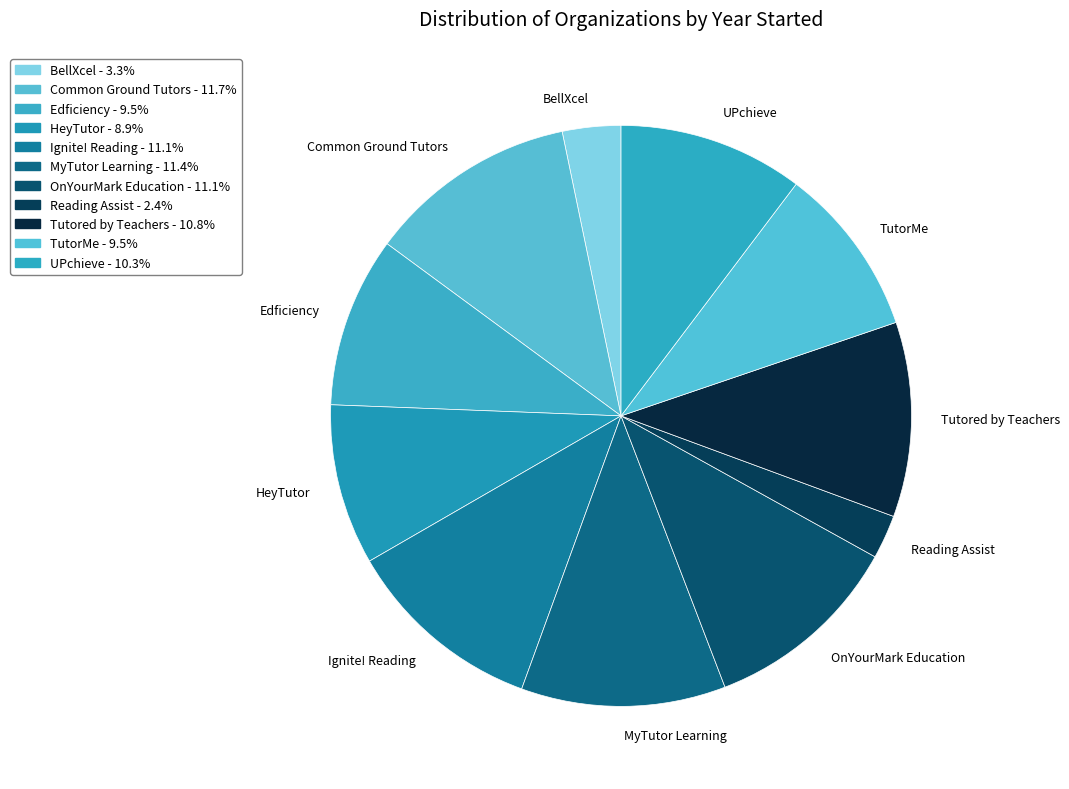

Between Tutored by Teachers and Common Ground Tutors, which is larger?

Common Ground Tutors